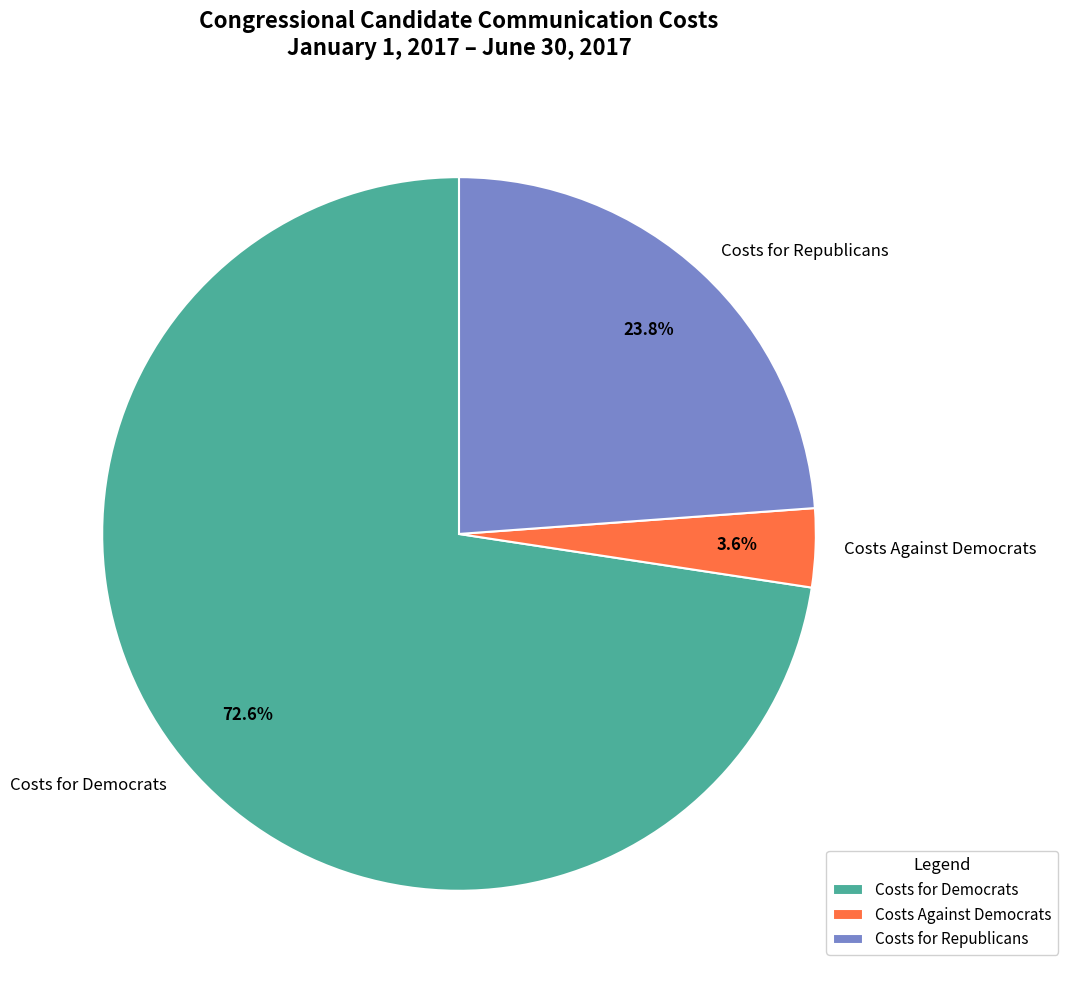

What percentage is NOT represented by Costs for Republicans?

76.2%